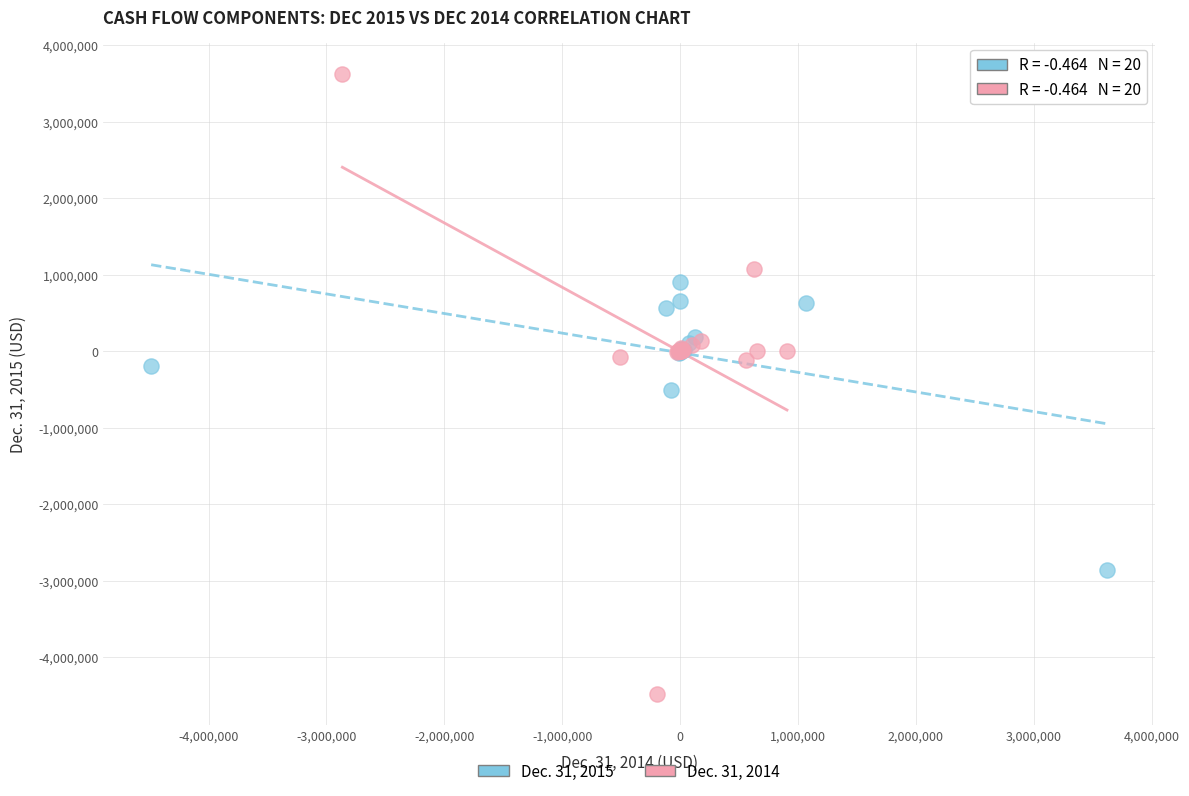

What are all the series names shown in the legend?

Dec. 31, 2015, Dec. 31, 2014